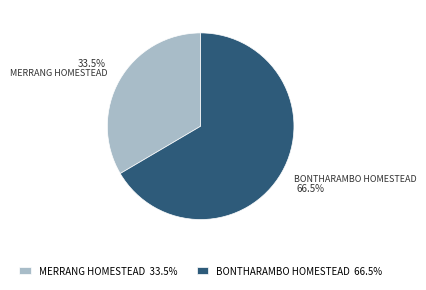

Does BONTHARAMBO HOMESTEAD account for over 50% of the chart?

Yes